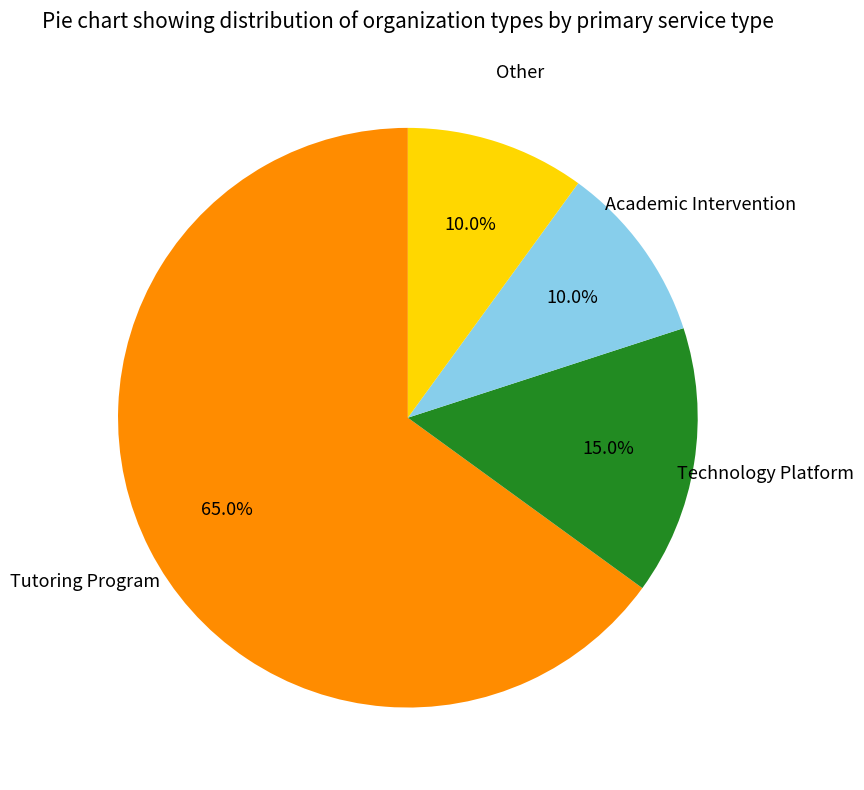

Does any single category account for the majority?

Yes